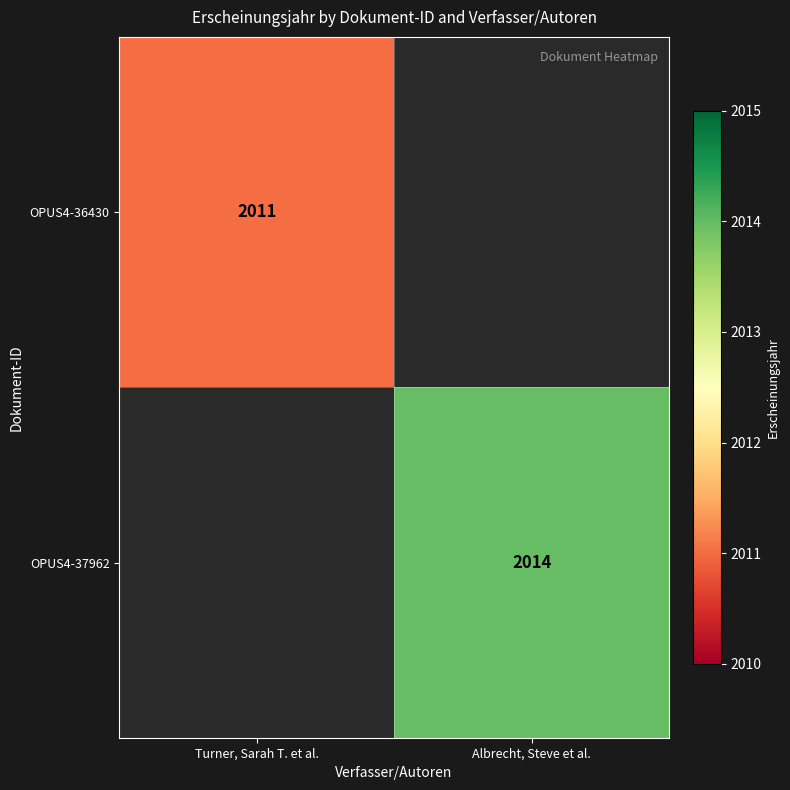

Is it true that OPUS4-37962 equals 2014 at Albrecht, Steve et al.?

True